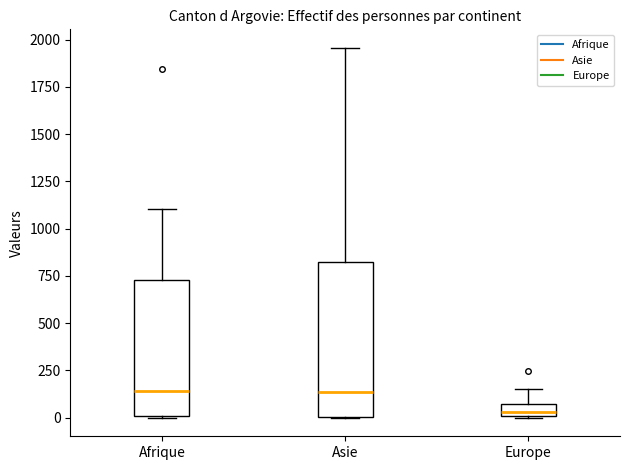

Where does the median line of the box for Afrique sit on the y-axis? The values are not printed on the chart, so give them approximately, as read against the axis.

150